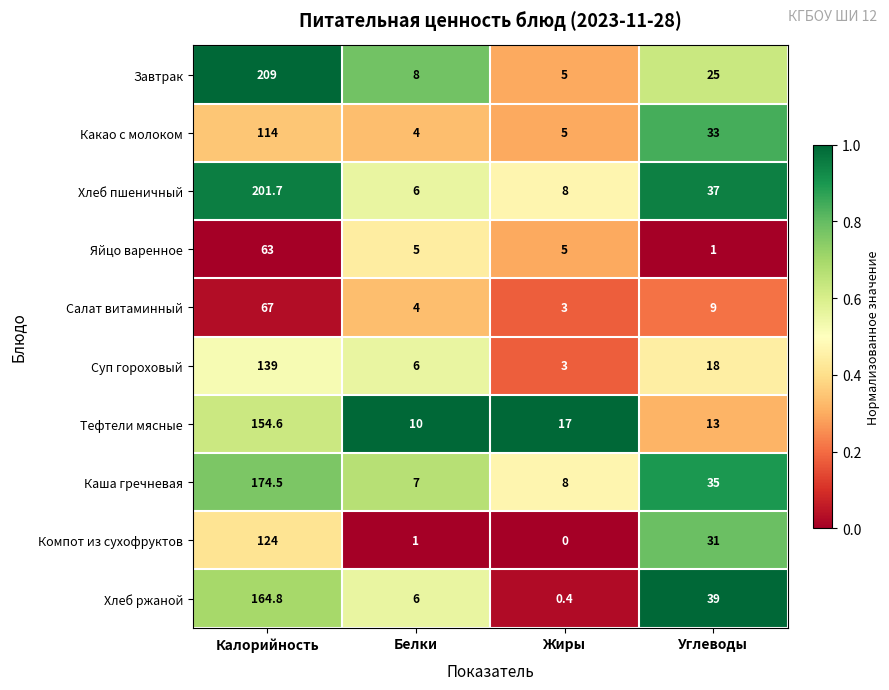

What is the total value across all series at Белки?

57.0